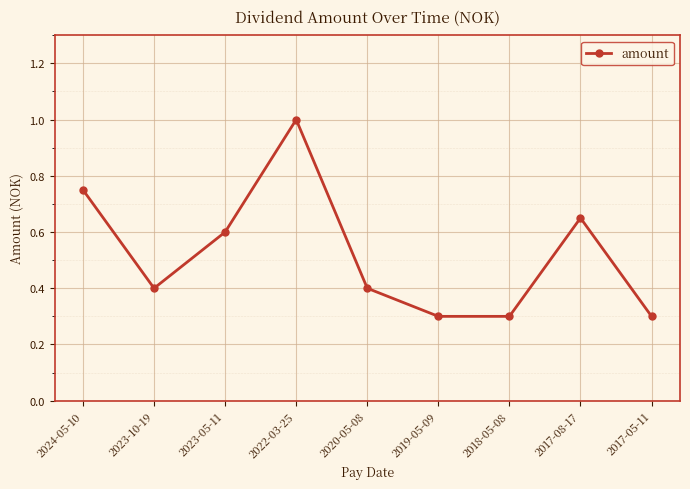

What is the change in value from 2022-03-25 to 2018-05-08?

-0.7